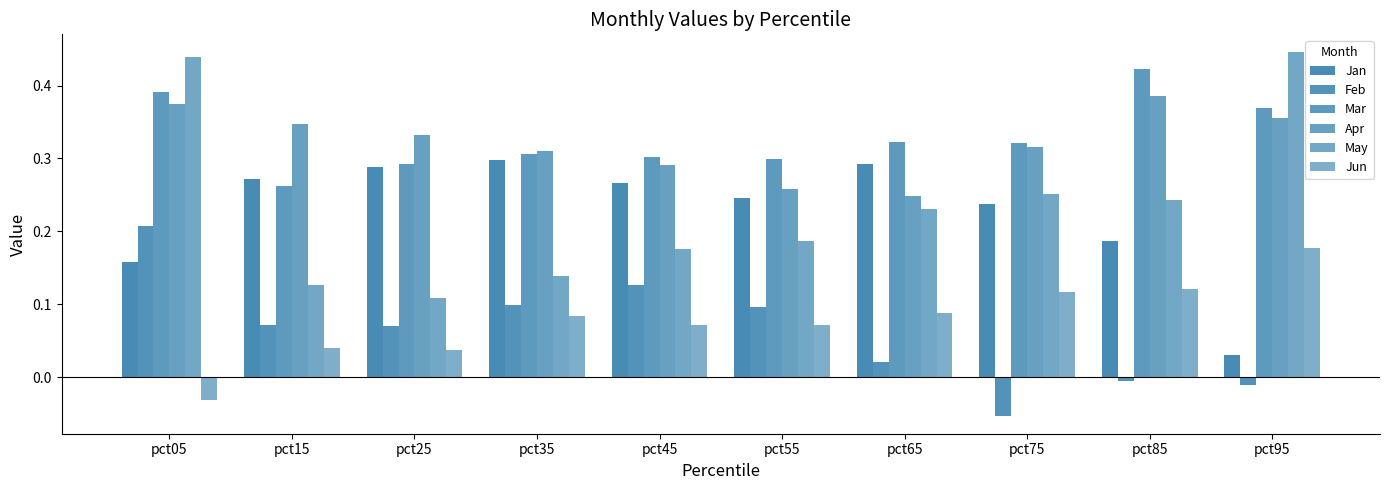

What is the maximum value for May?

0.4